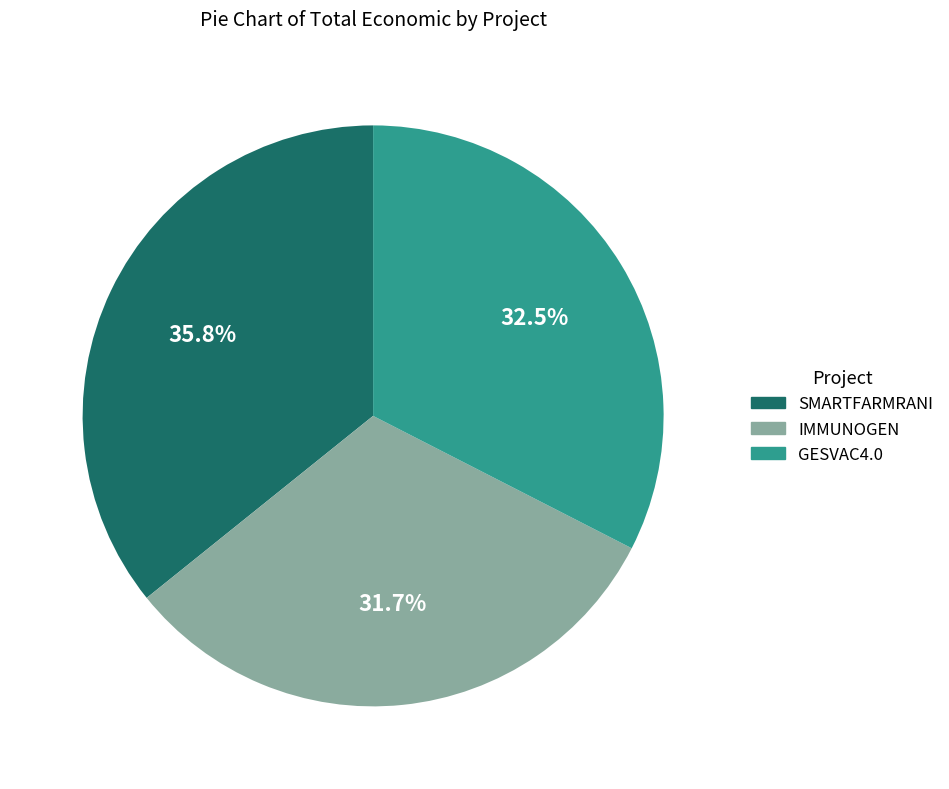

Which slice is the smallest?

IMMUNOGEN